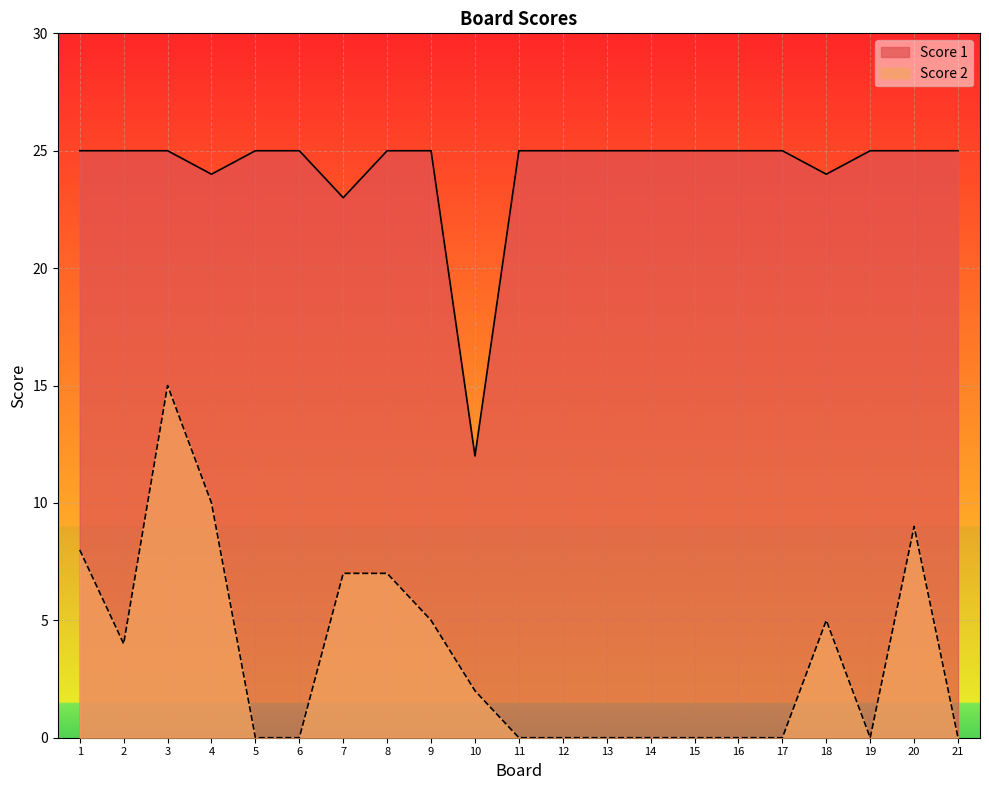

At which label does Score 2 reach its minimum?

5